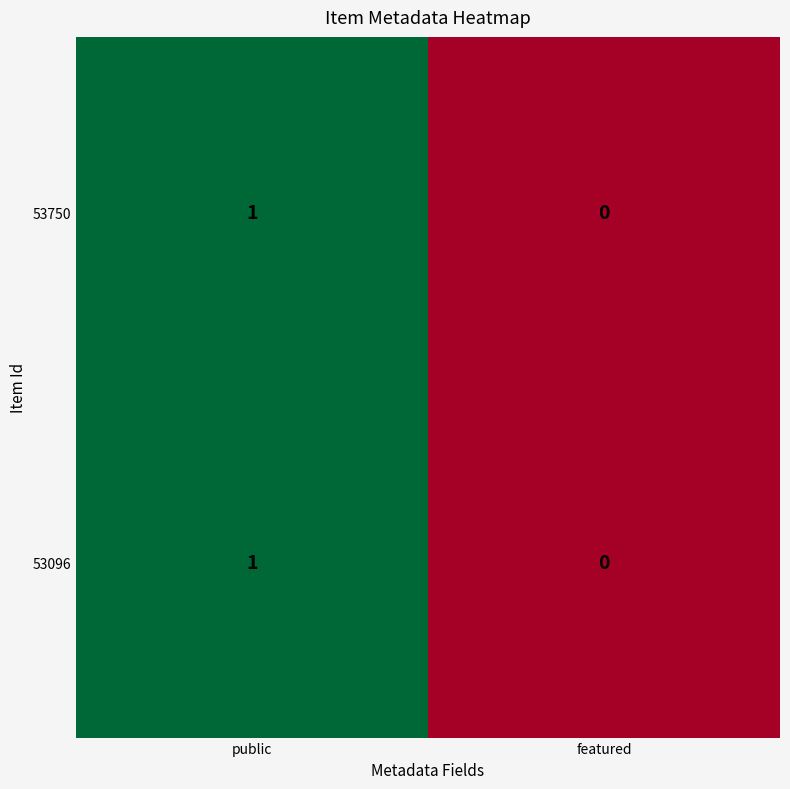

List the labels in order of 53750 value, smallest first.

featured, public